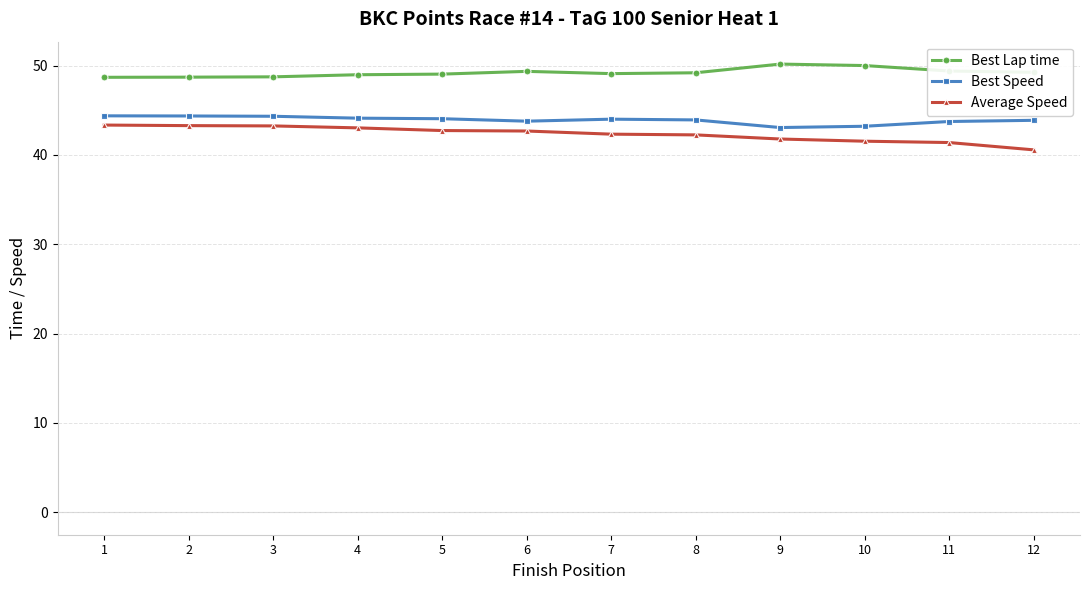

What is the lowest value of the Best Lap time series?

48.7